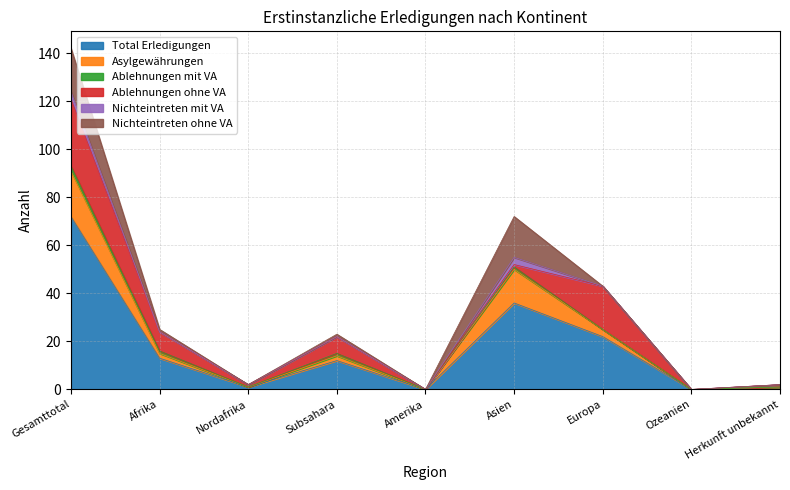

Which series has the largest total across all categories?

Total Erledigungen